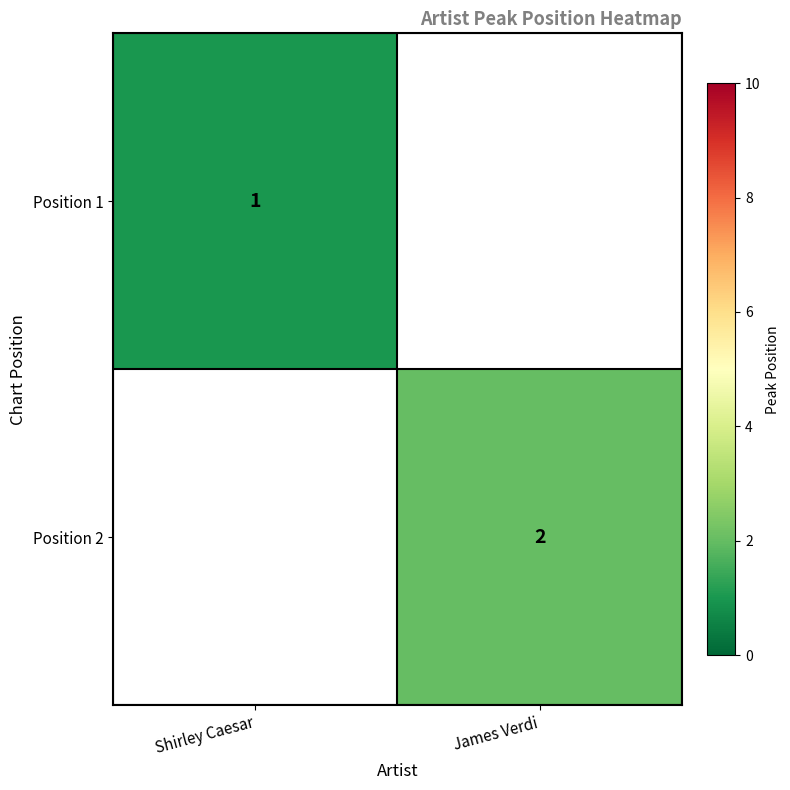

True or false: Position 1 has a value of 2 at Shirley Caesar.

False